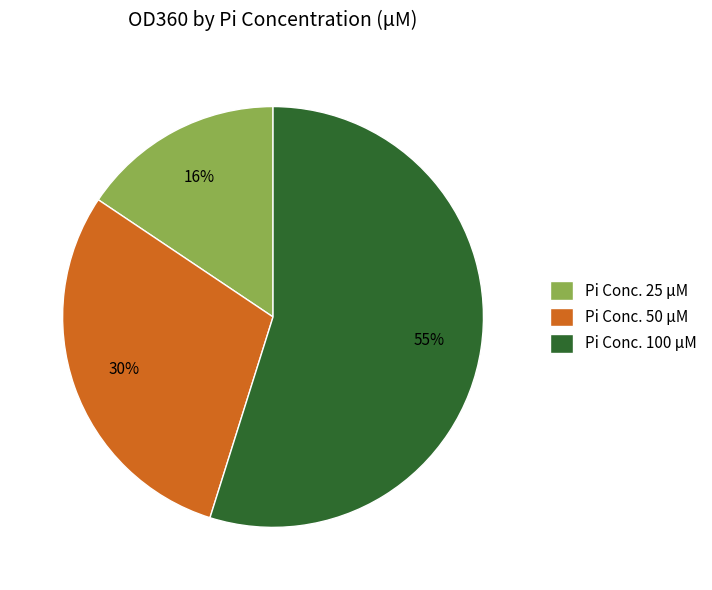

Is there any slice that represents more than half of the pie?

Yes